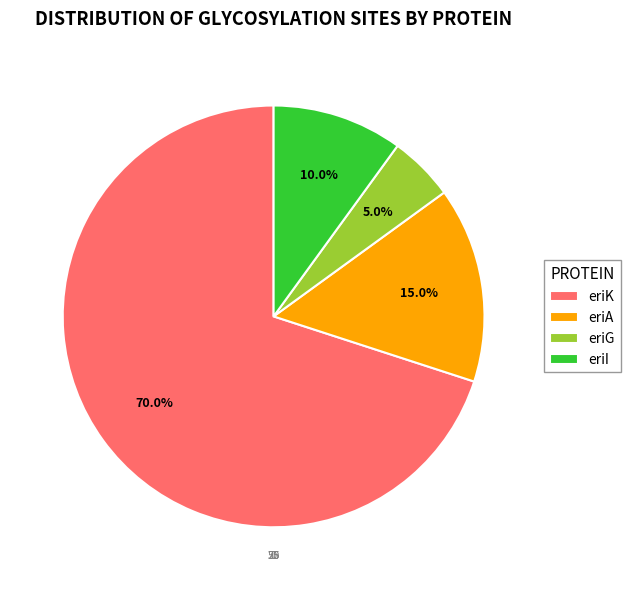

Approximately how many times larger is the value at eriI compared to eriA?

0.7